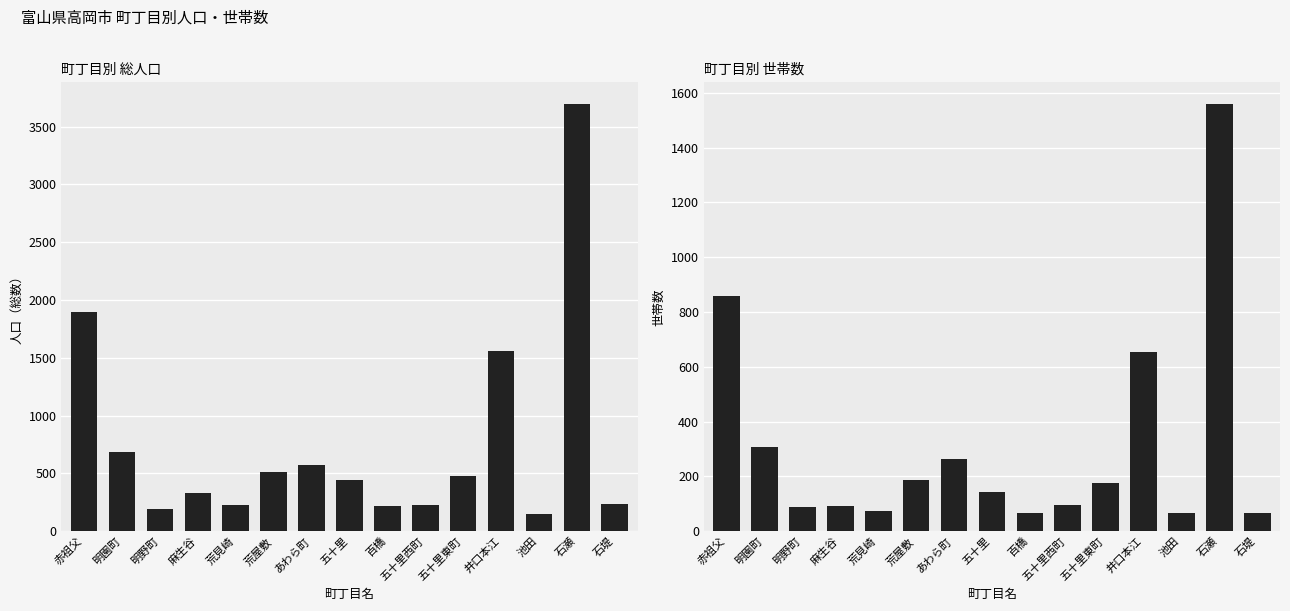

What is the spread (max minus min) of values at 五十里?

303